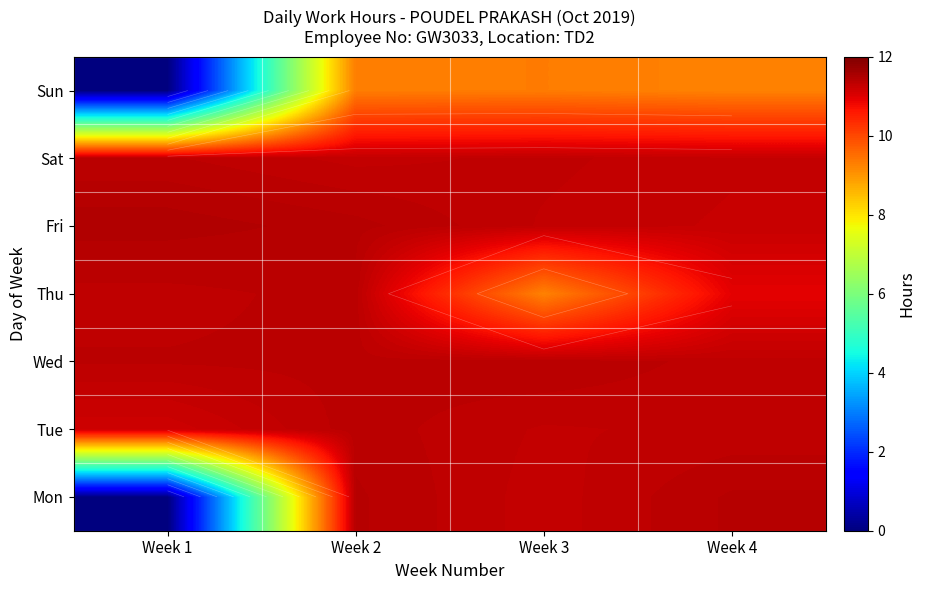

What is the spread (max minus min) of values at Week 2?

2.1